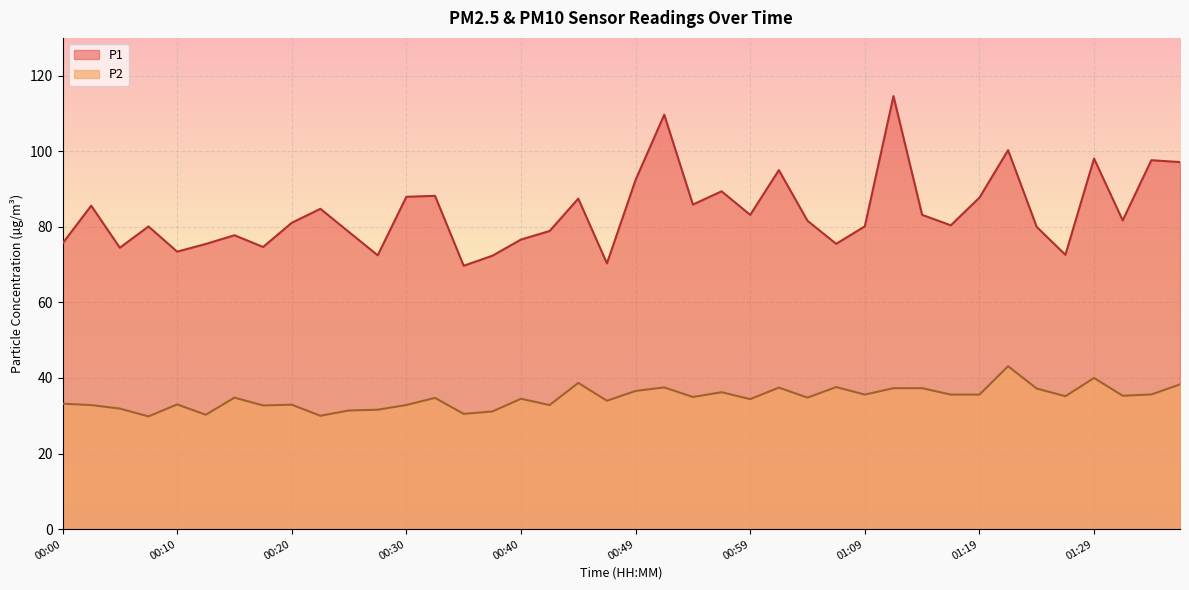

Is it true that P2 equals 34.0 at 00:47?

True